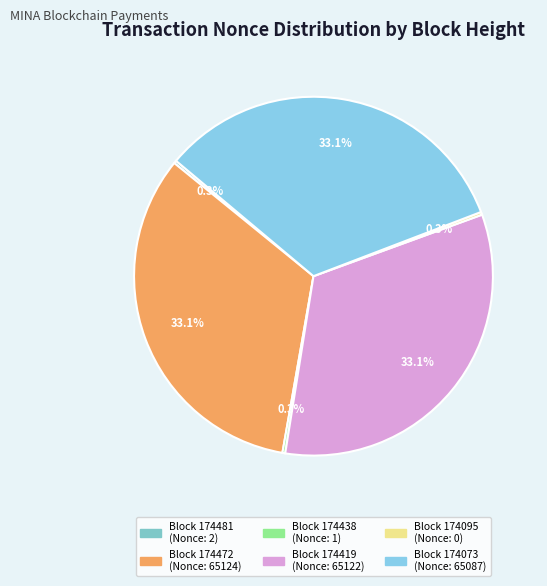

Is there a majority slice in this chart?

No